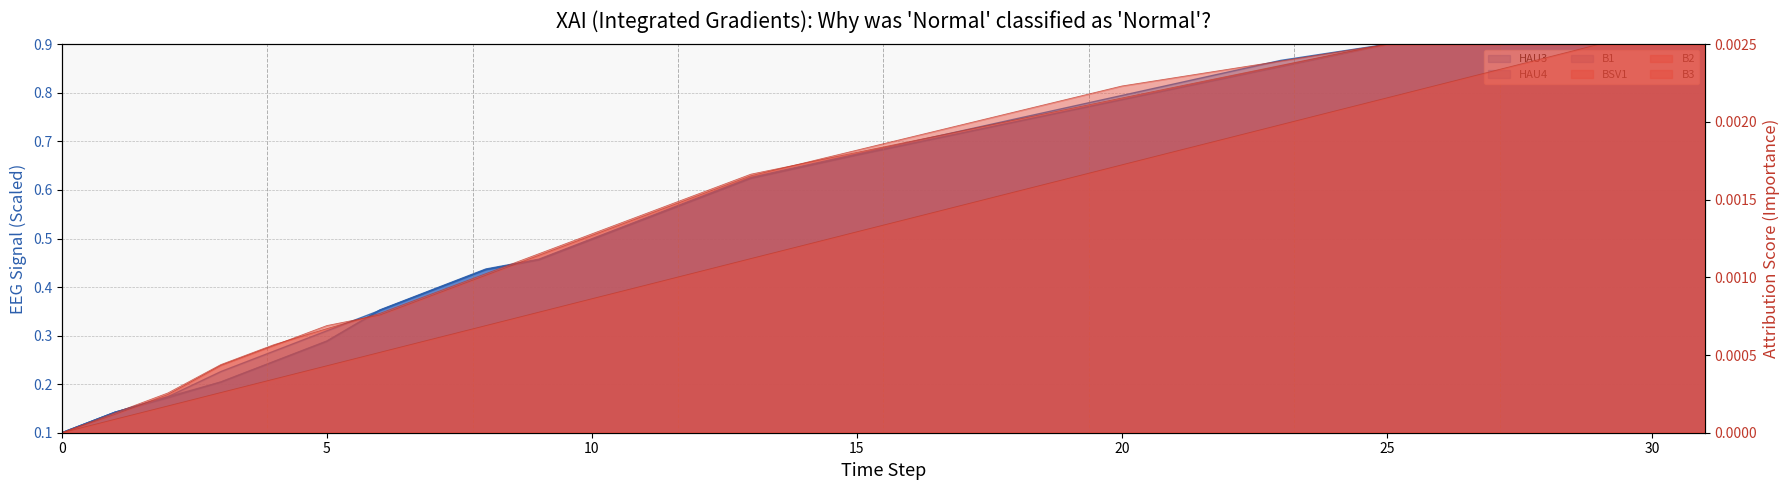

At which category is the sum across all series the highest?

29